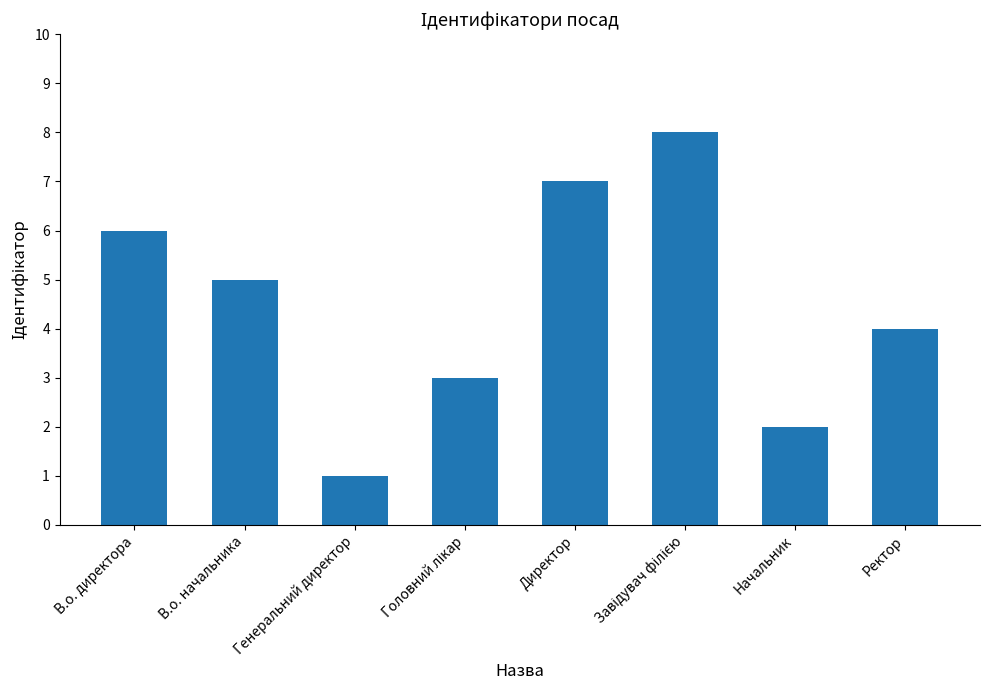

Count the number of categories in the chart.

8